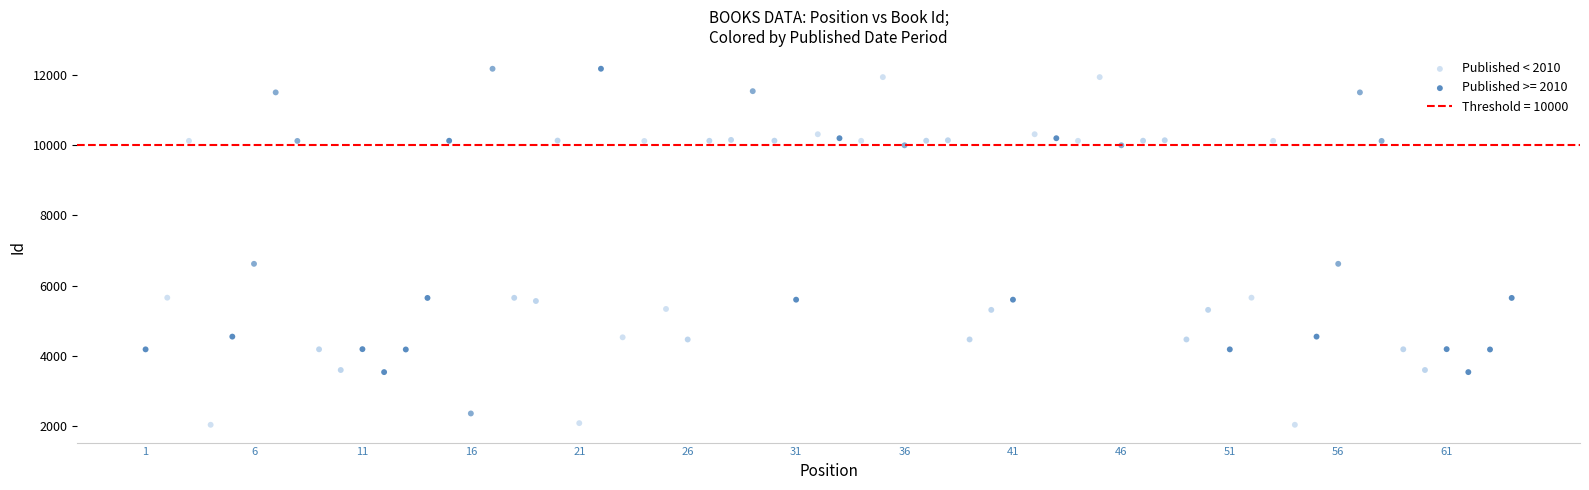

Which series contains the lowest Y value?

Published < 2010